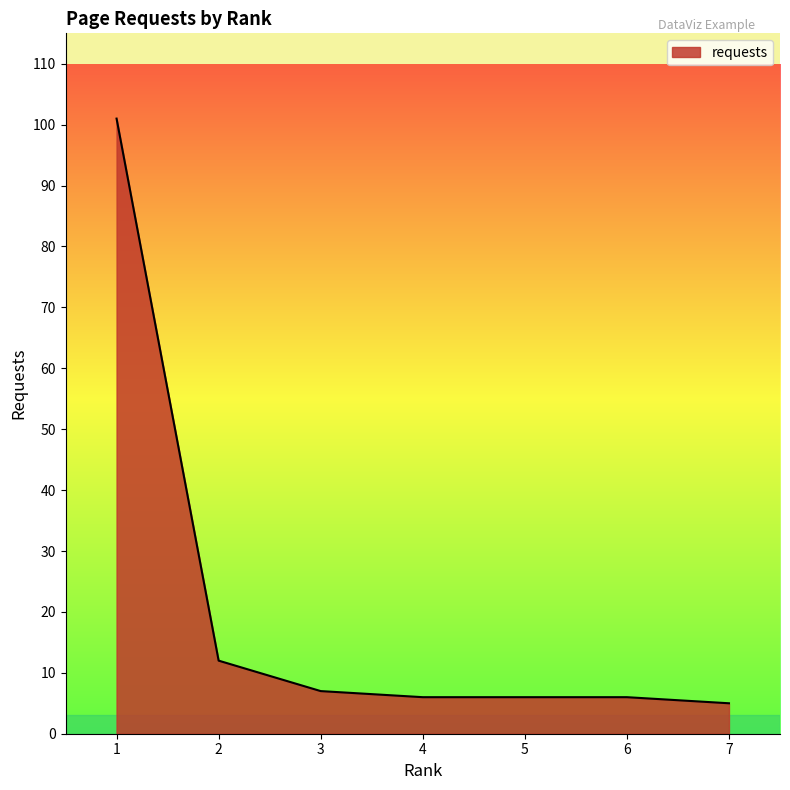

True or false: there are more than 1 points higher than both neighbors.

False